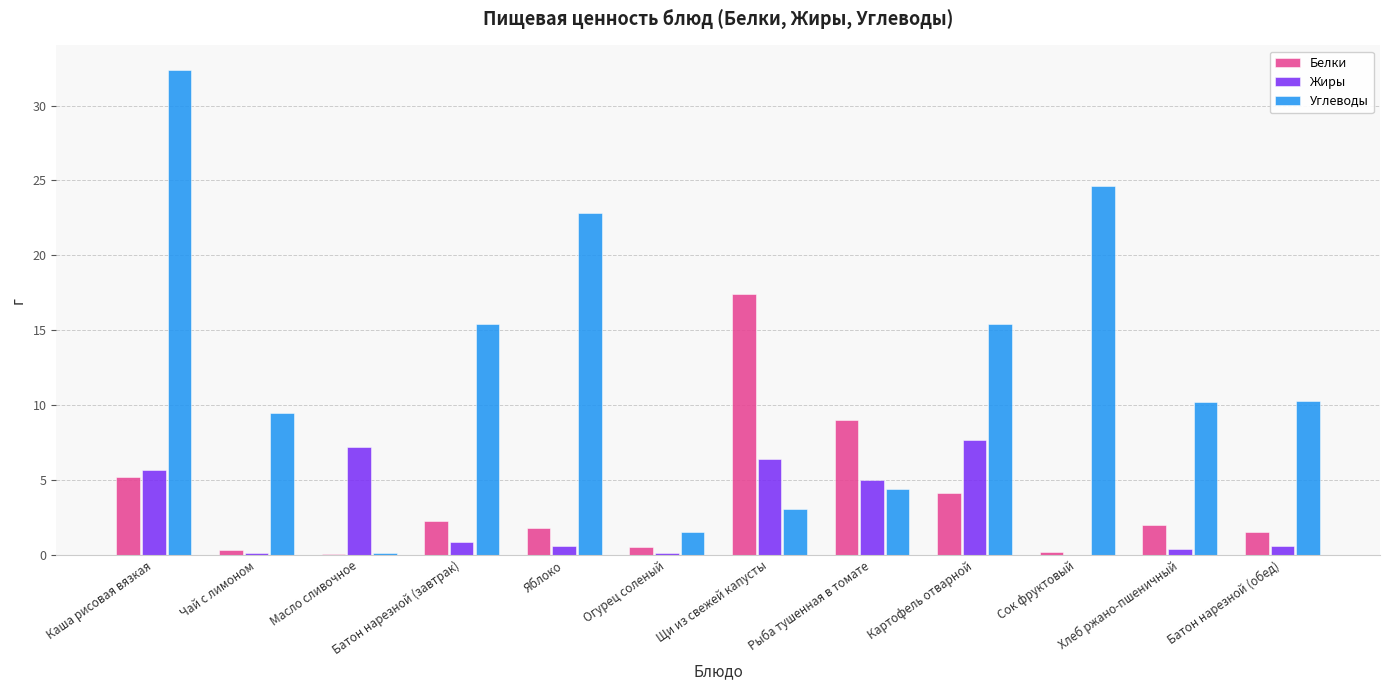

The value of Углеводы at Хлеб ржано-пшеничный is 2.3. True or false?

False